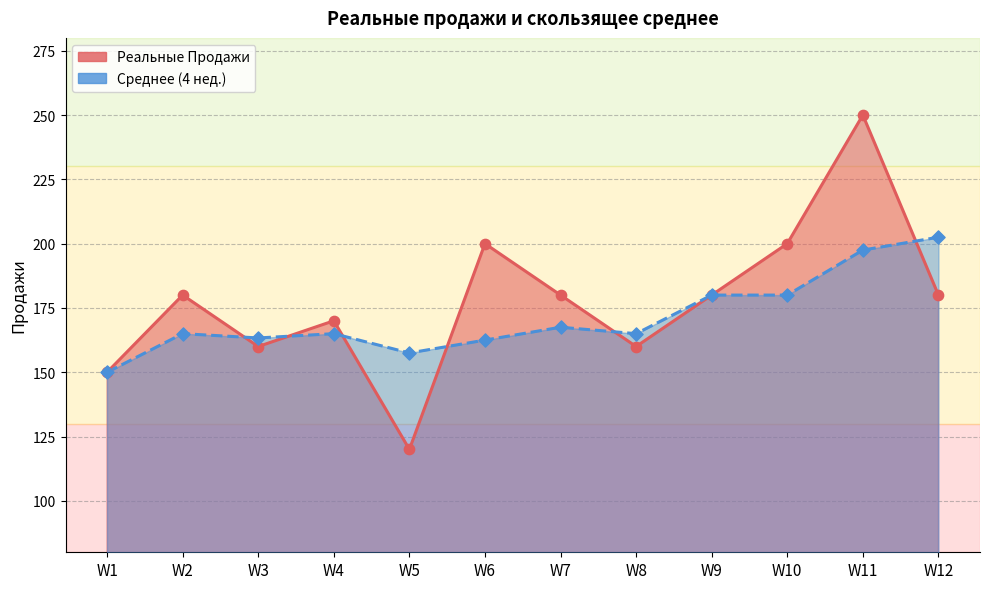

Which series reaches the minimum Y coordinate?

Реальные Продажи